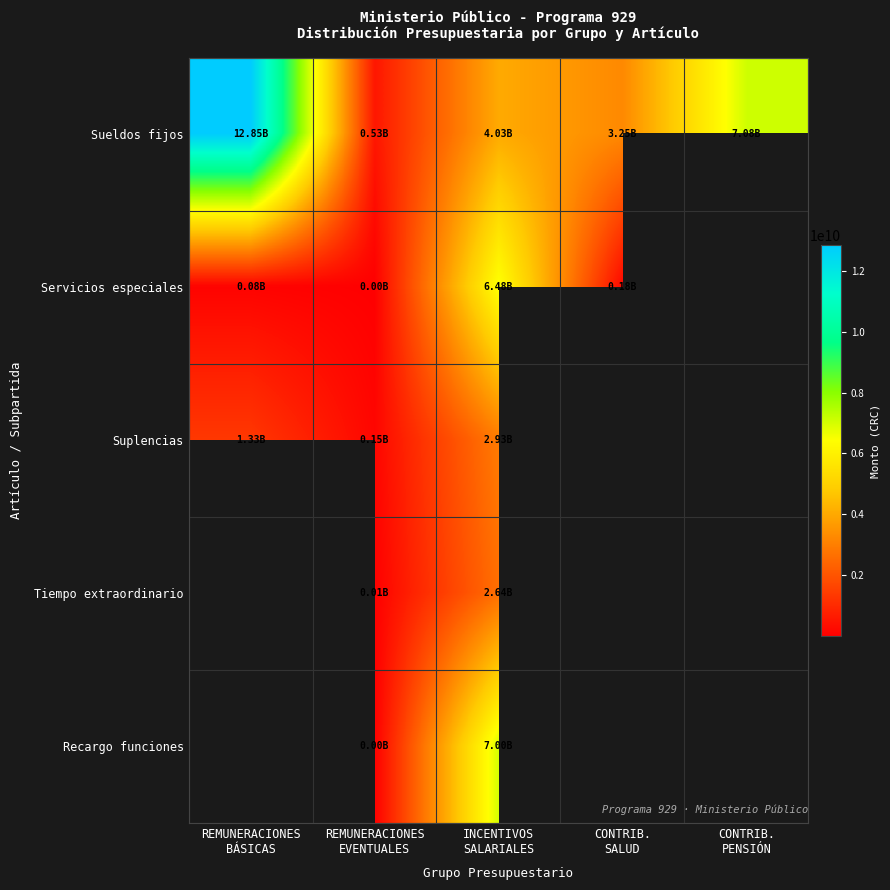

At how many categories does at least one series exceed 4022034813?

3